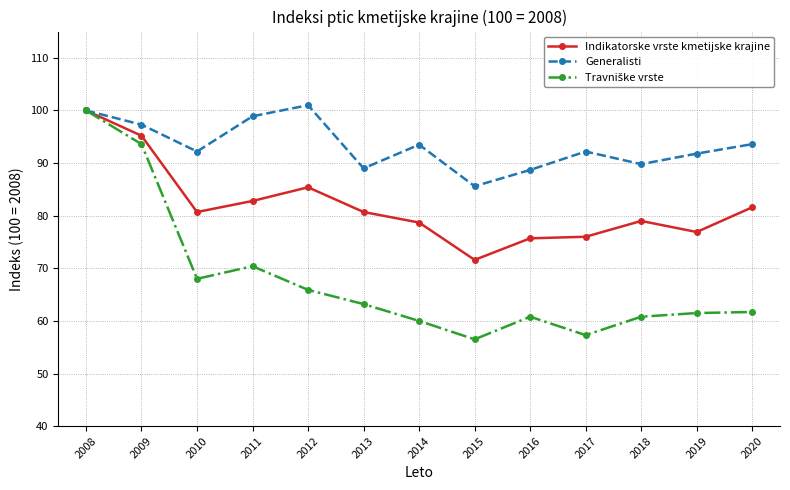

What is the total value across all series at 2009?

286.1